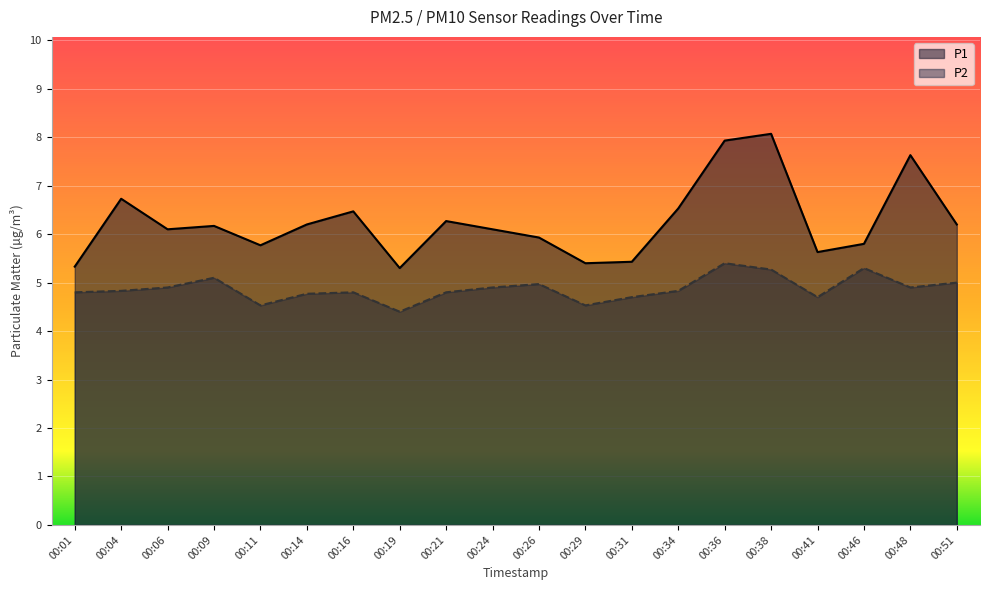

How many interior local peaks does the P1 series have?

6